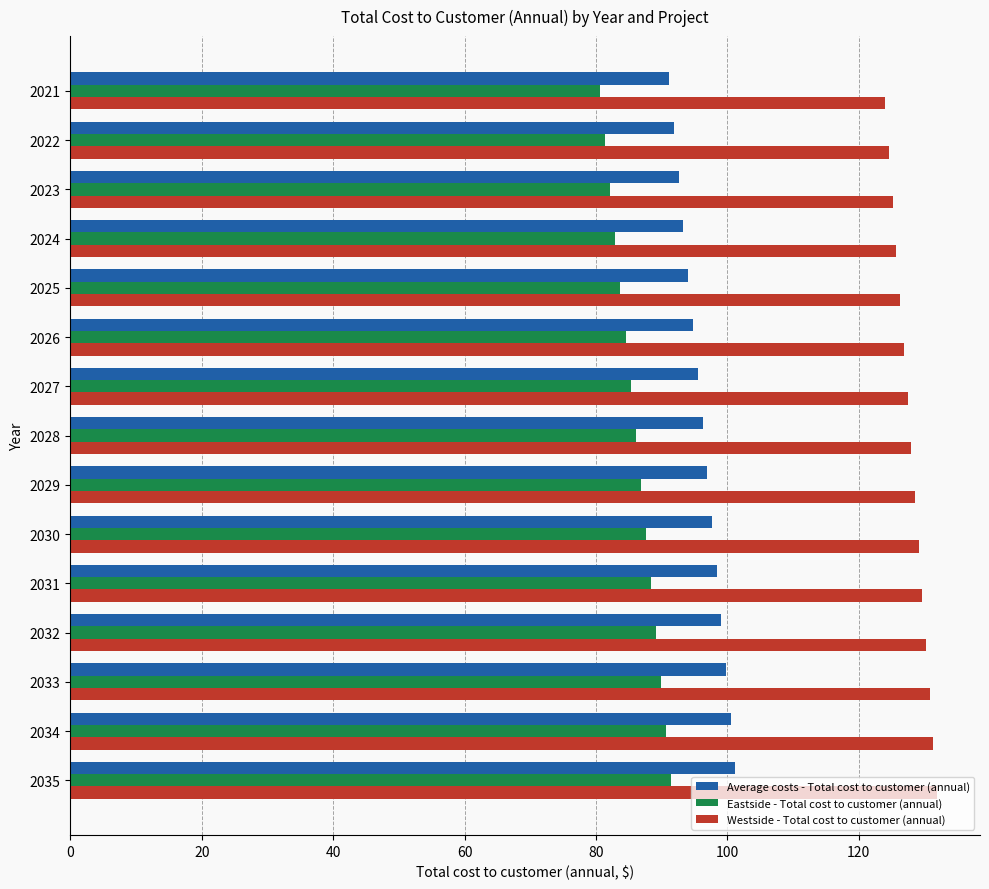

List the series in order of their peak value, highest first.

Westside - Total cost to customer (annual), Average costs - Total cost to customer (annual), Eastside - Total cost to customer (annual)